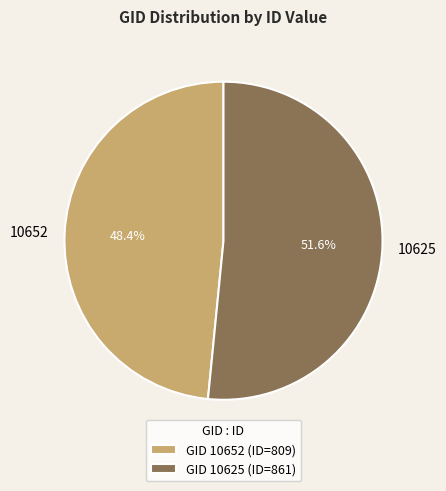

Is 10625 the majority of the pie?

Yes